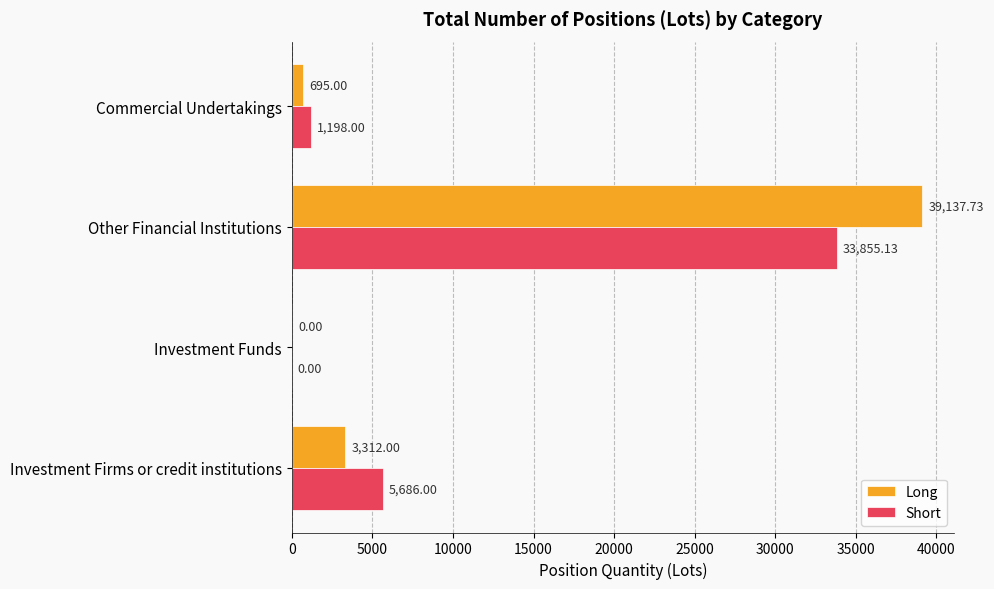

At which label is Short closest to 16927?

Investment Firms or credit institutions